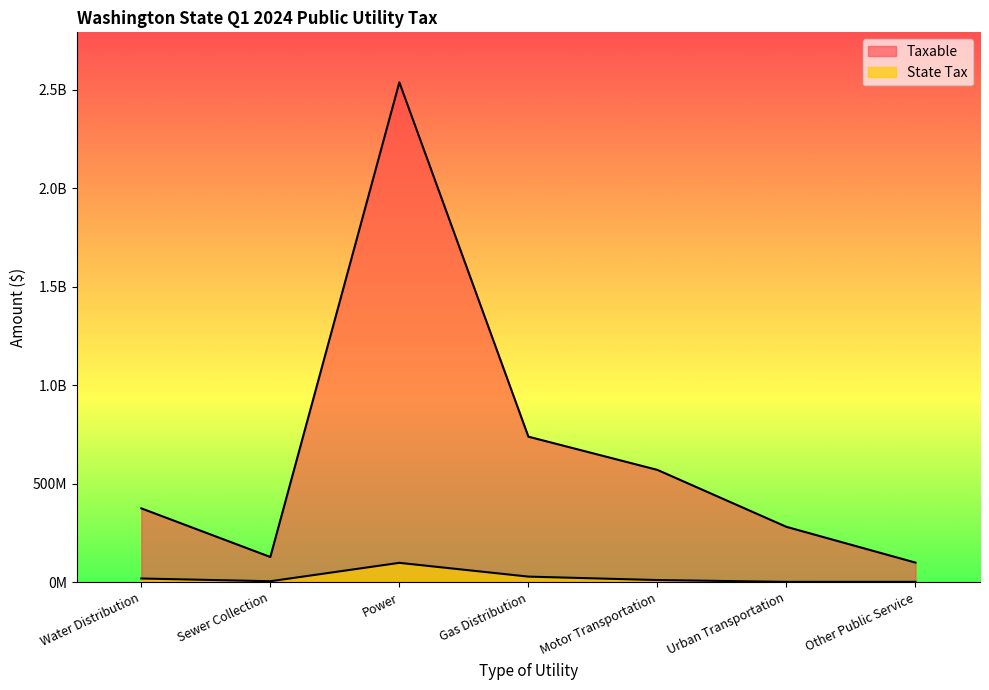

In Taxable, how many points are higher than both neighbors (excluding endpoints)?

1